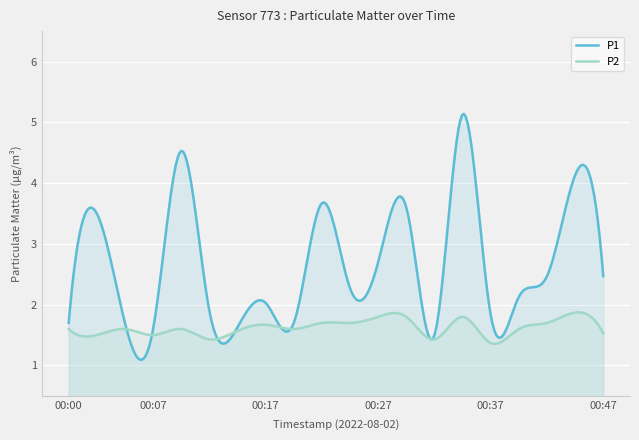

True or false: P2 has a value of 1.8 at 00:34.

True